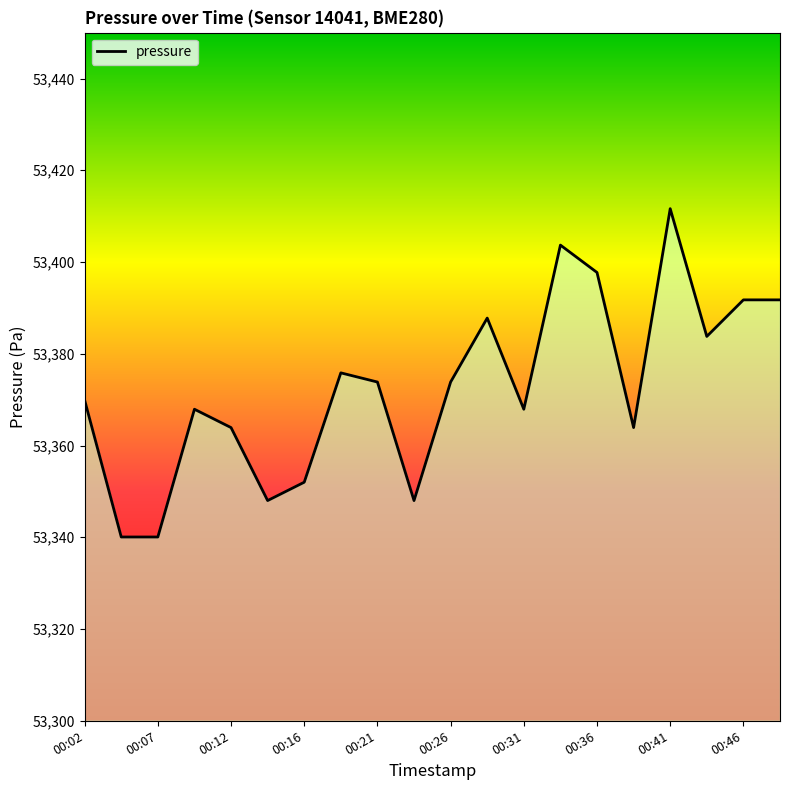

Is it true that the value at 00:12 is 82253.5?

False